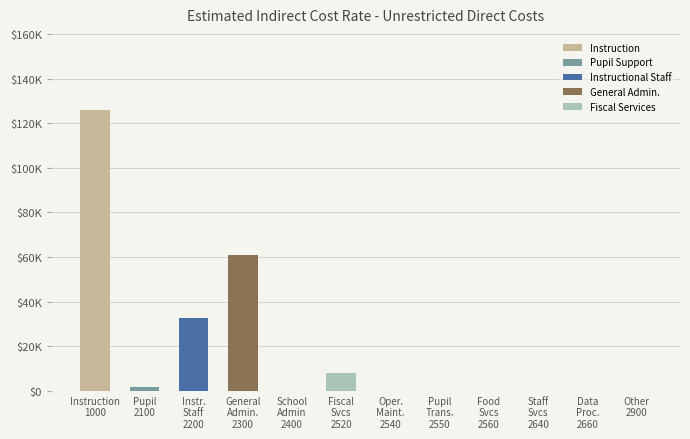

List the series in order of their peak value, lowest first.

Pupil Support, Fiscal Services, Instructional Staff, General Admin., Instruction